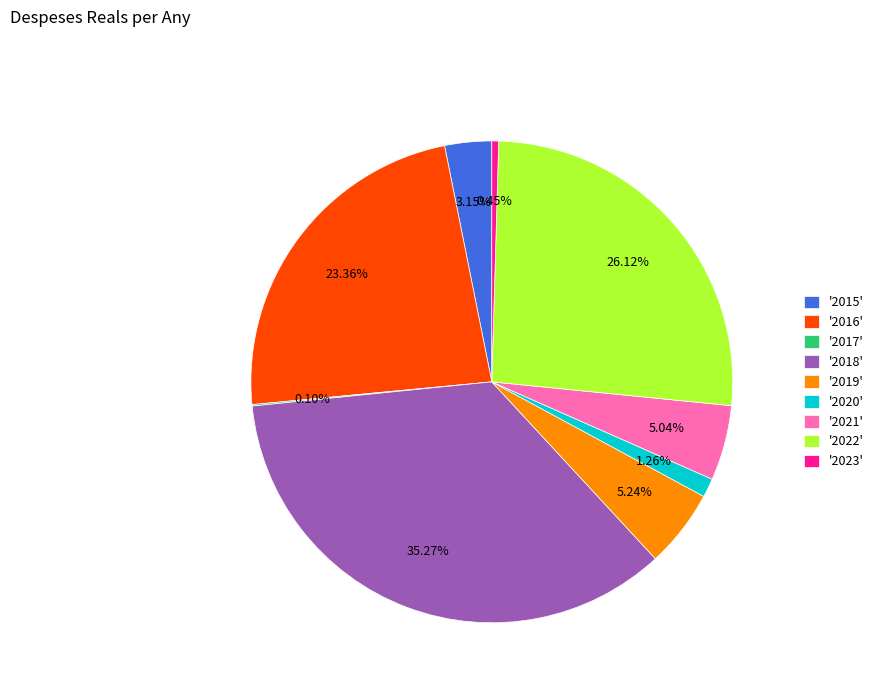

Is the sum of '2016' and '2021' greater than half?

No